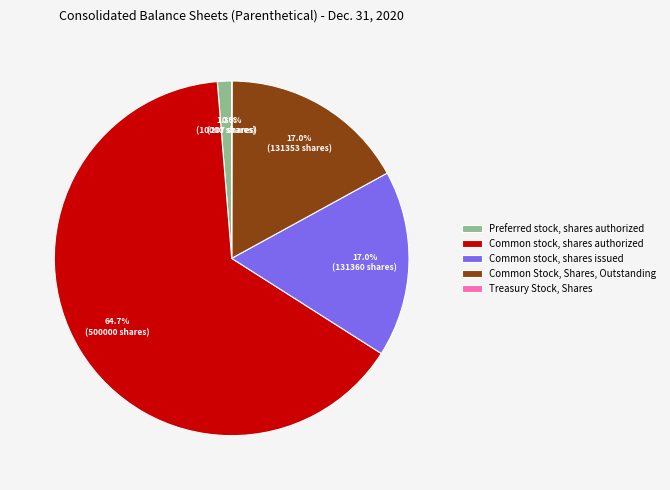

Which slice represents more than half of the pie?

Common stock, shares authorized